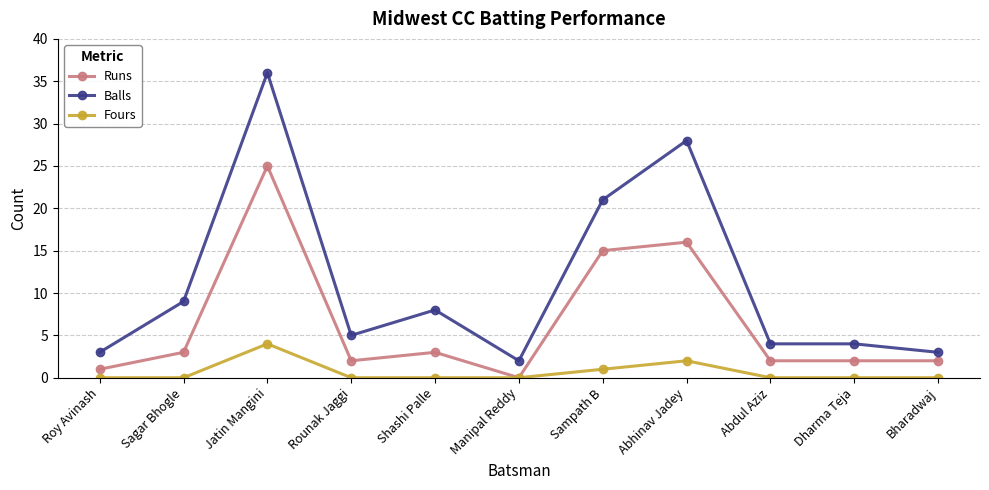

What is the difference between the maximum and minimum values in the Balls series?

34